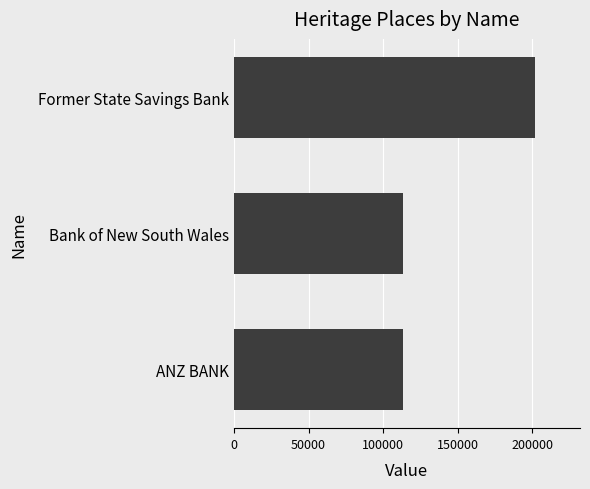

The value at ANZ BANK is 113184. True or false?

True